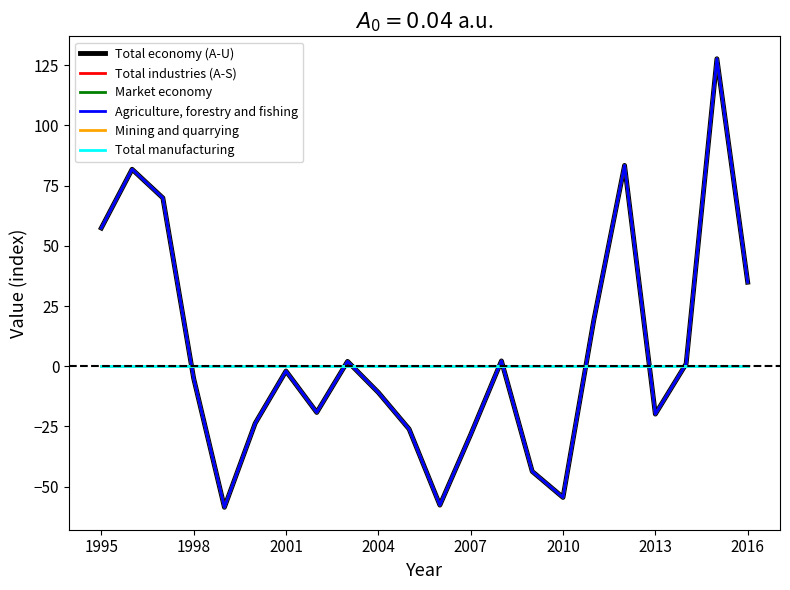

Does the chart display data point markers on the line(s)?

No